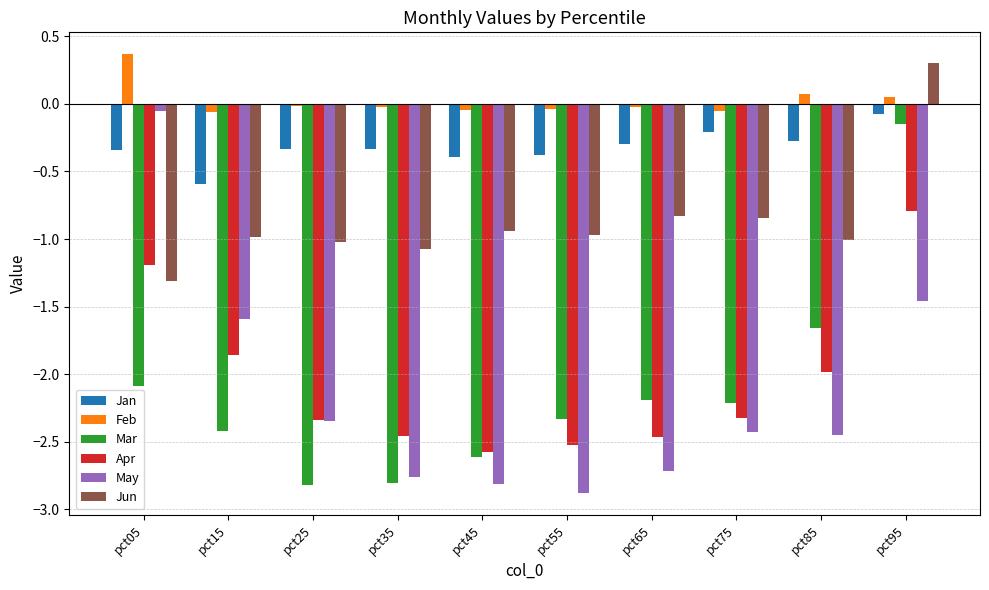

What is the maximum value shown in the chart?

0.4